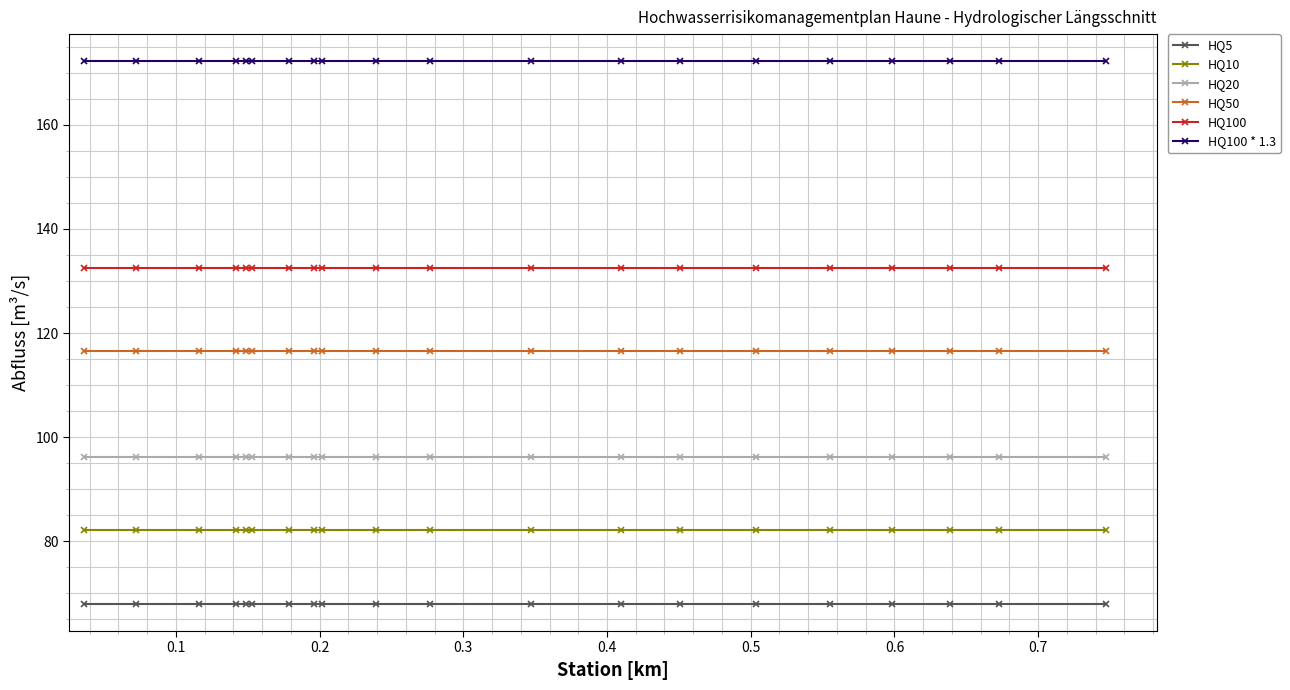

Which series has the largest total across all categories?

HQ100 * 1.3